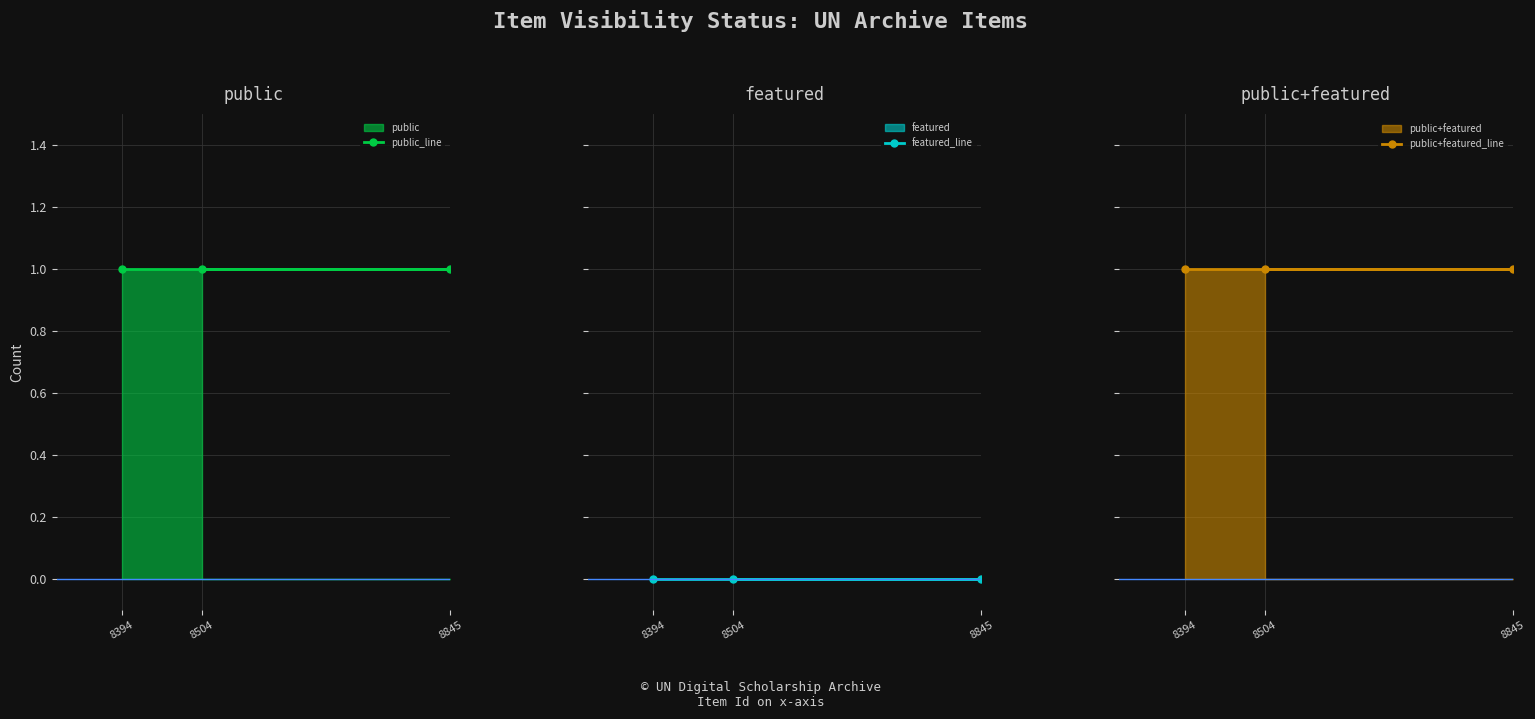

What is the lowest value of the public_line series?

1